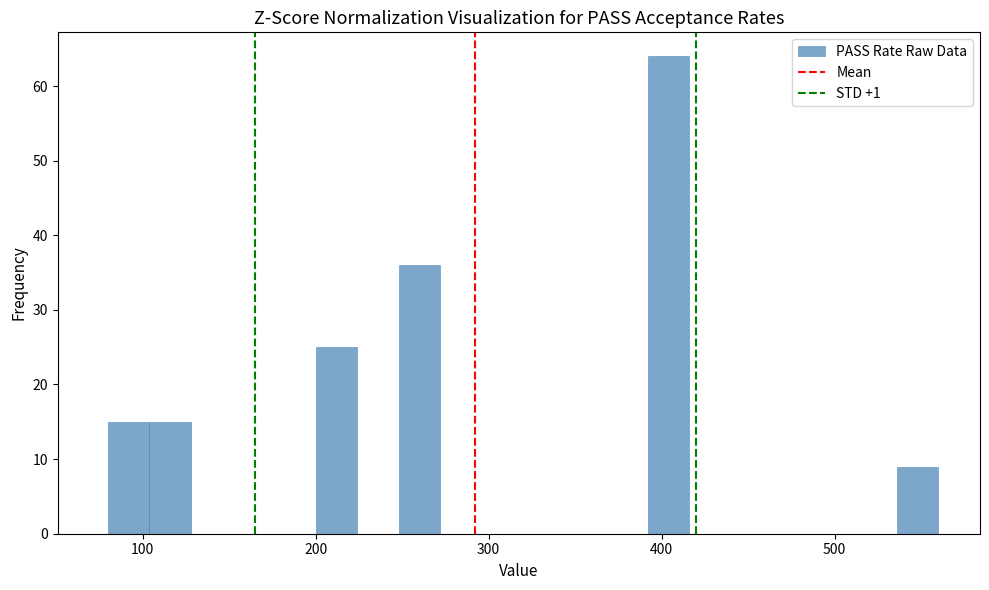

Around what value on the x-axis is the tallest bar? Give the approximate position of its centre, as read against the axis.

400